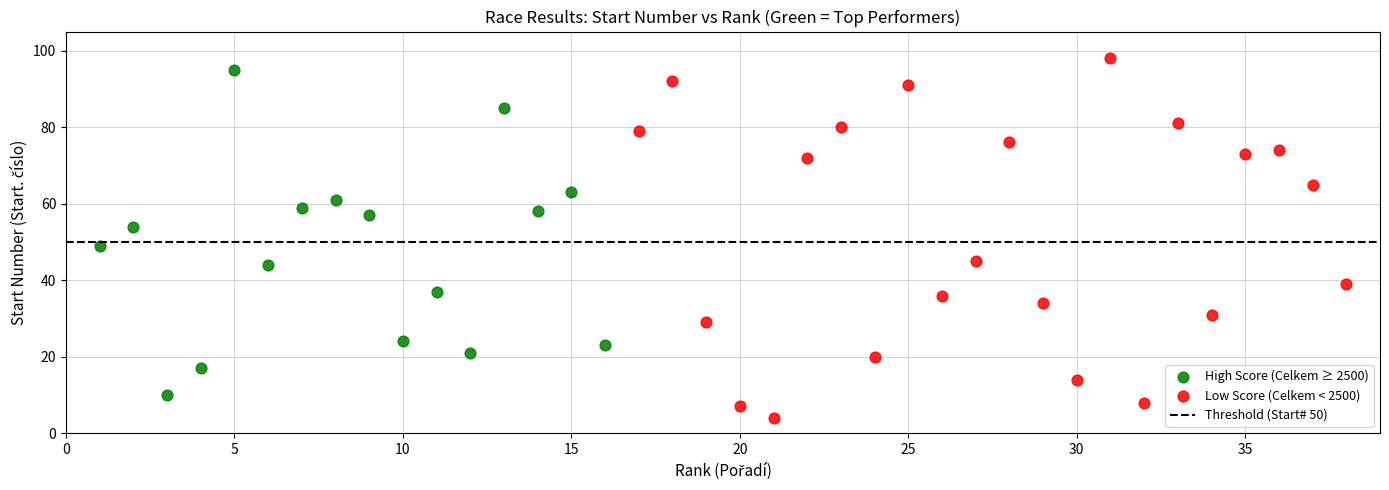

Which series has the widest spread of Y values?

Low Score (Celkem < 2500)